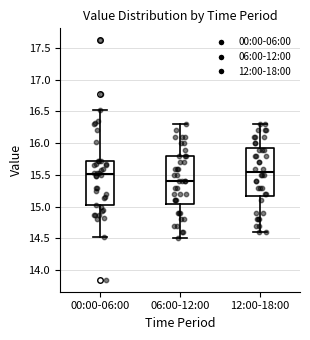

Which box has the lowest median line?

06:00-12:00